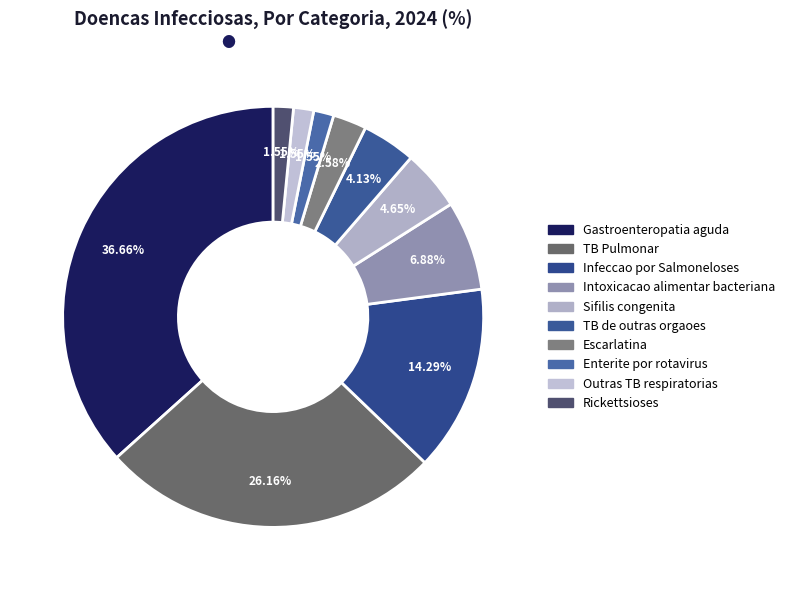

Is there any slice that represents more than half of the pie?

No